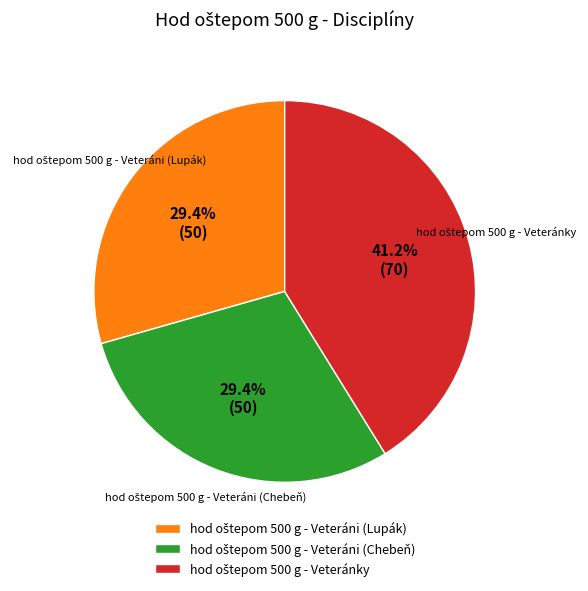

Is there a majority slice in this chart?

No